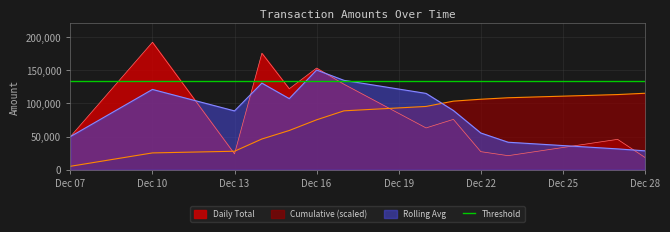

List the labels in order of value, largest first.

2021-12-10, 2021-12-14, 2021-12-16, 2021-12-17, 2021-12-15, 2021-12-21, 2021-12-20, 2021-12-07, 2021-12-27, 2021-12-22, 2021-12-13, 2021-12-23, 2021-12-28